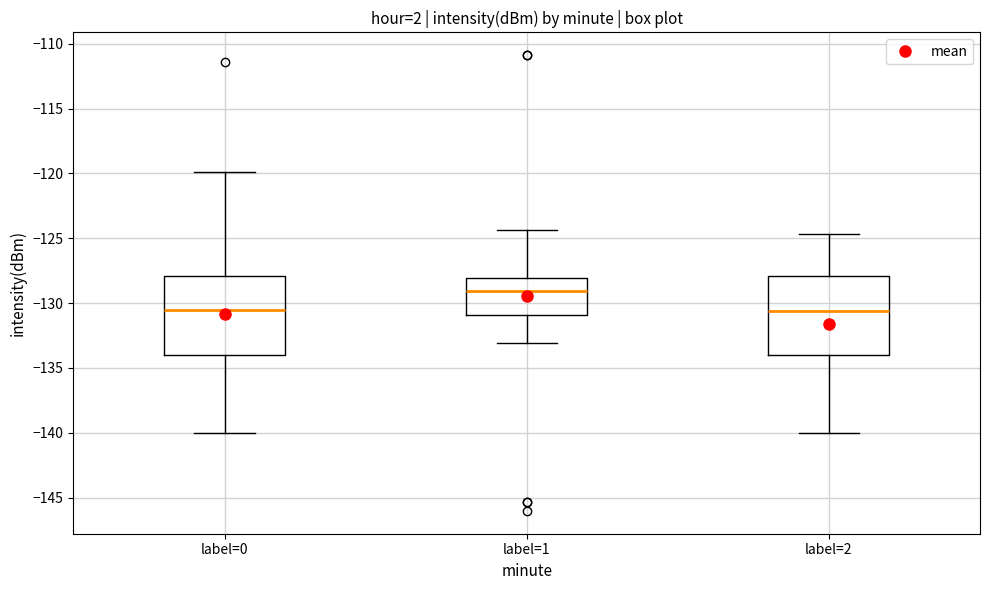

Reading left to right, read every box against the y-axis: the position of its median line, the range the box covers, and the ends of its whiskers. The values are not printed on the chart, so give them approximately, as read against the axis.

label=0: median -130.5, box -134.0 to -128.0, whiskers -140.0 to -120.0
label=1: median -129.0, box -131.0 to -128.0, whiskers -133.0 to -124.5
label=2: median -130.5, box -134.0 to -128.0, whiskers -140.0 to -124.5